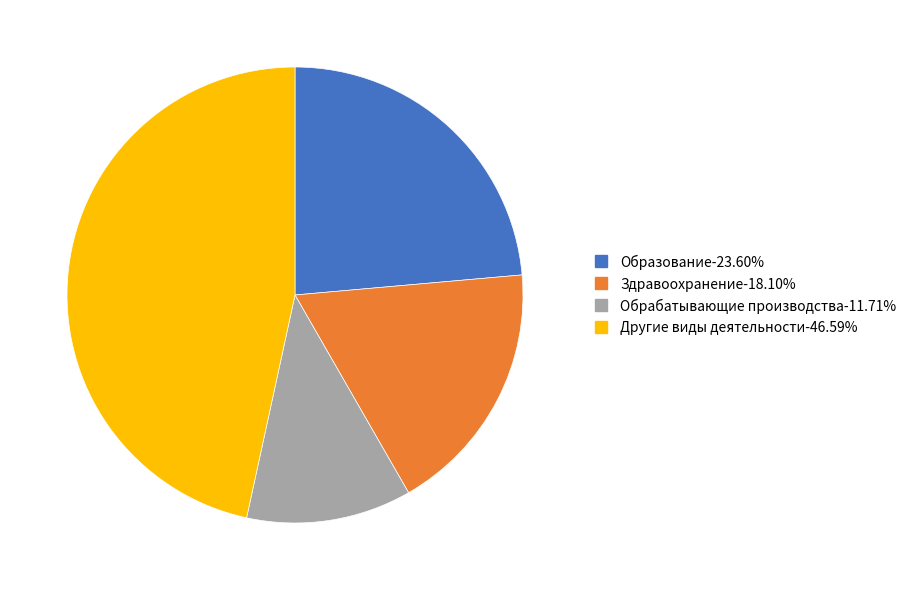

Is there any slice that represents more than half of the pie?

No